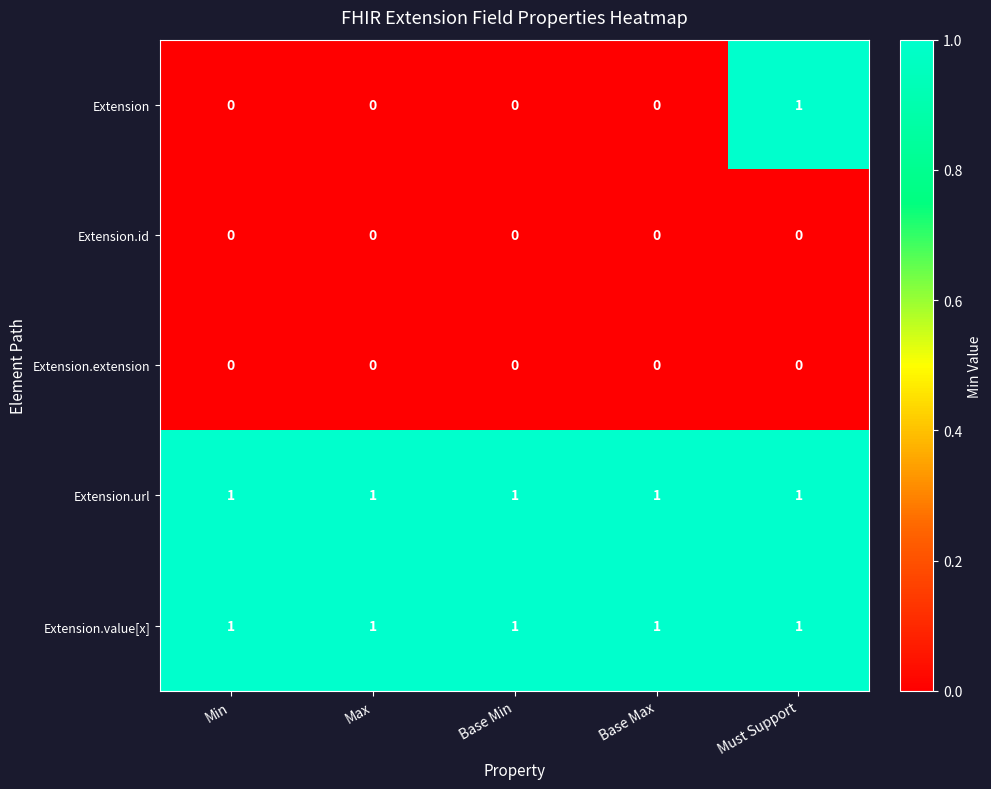

Reading left to right, transcribe all the data shown in this chart.

Extension: Min=0	Max=0	Base Min=0	Base Max=0	Must Support=1
Extension.id: Min=0	Max=0	Base Min=0	Base Max=0	Must Support=0
Extension.extension: Min=0	Max=0	Base Min=0	Base Max=0	Must Support=0
Extension.url: Min=1	Max=1	Base Min=1	Base Max=1	Must Support=1
Extension.value[x]: Min=1	Max=1	Base Min=1	Base Max=1	Must Support=1